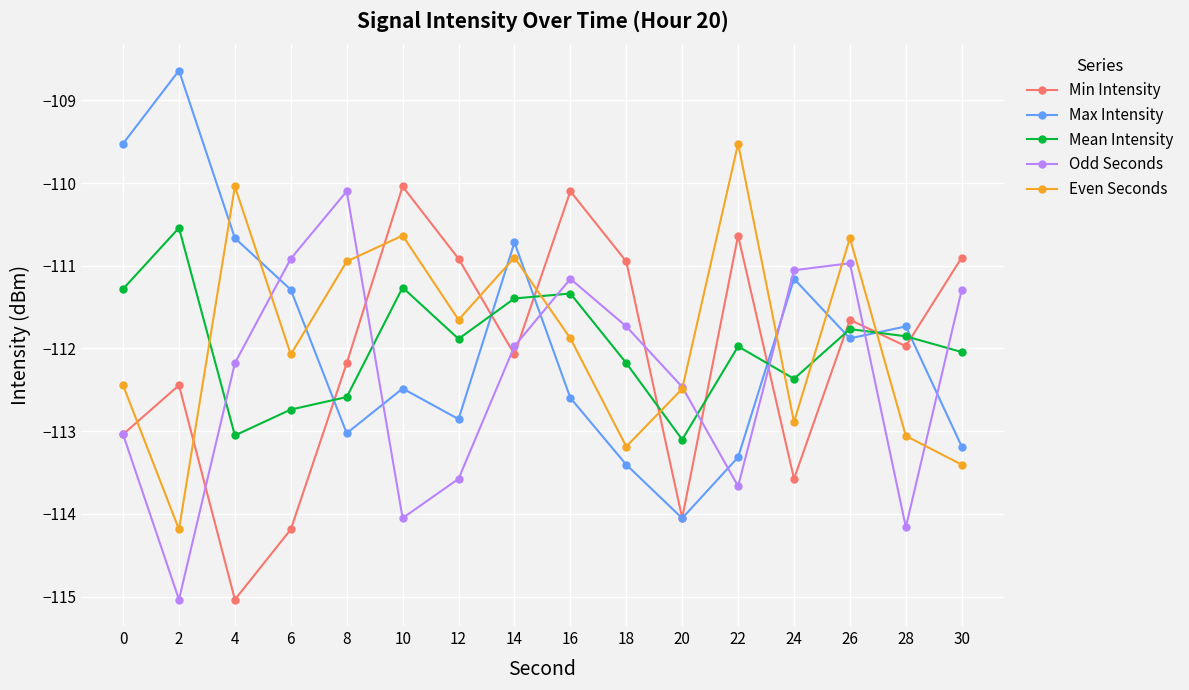

Which category has the lowest value in the Min Intensity series?

4